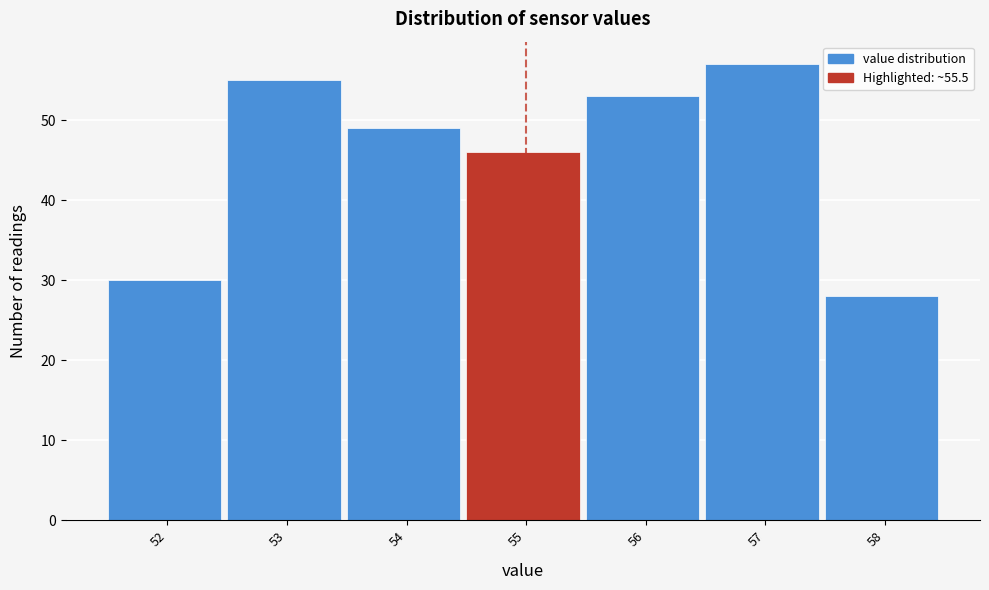

Reading left to right, extract all data points from this chart.

52=30	53=55	54=49	55=46	56=53	57=57	58=28